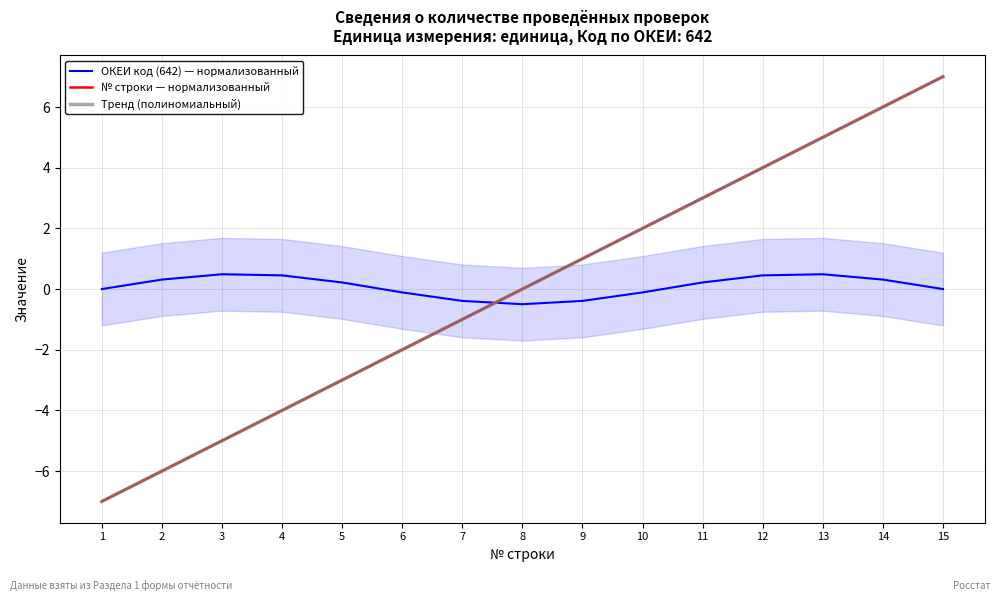

What are all the series names shown in the legend?

ОКЕИ код (642) — нормализованный, № строки — нормализованный, Тренд (полиномиальный)